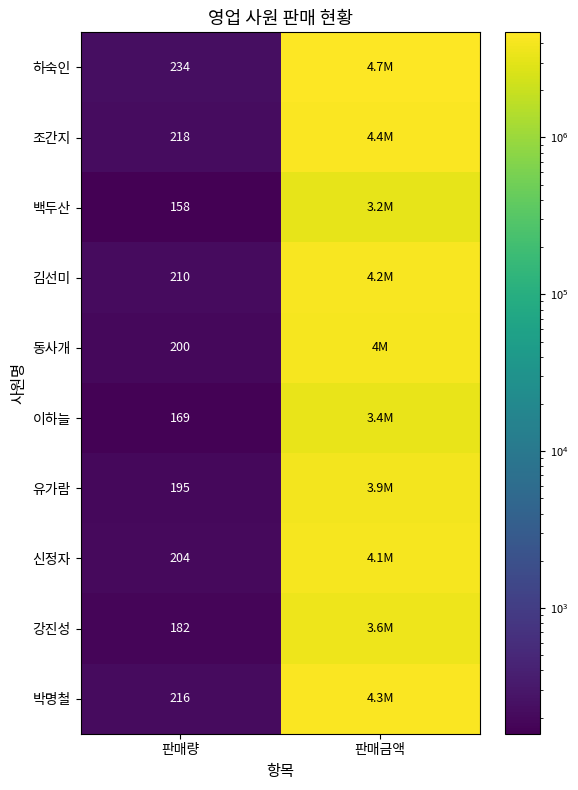

The value of 이하늘 at 판매금액 is 3380000. True or false?

True